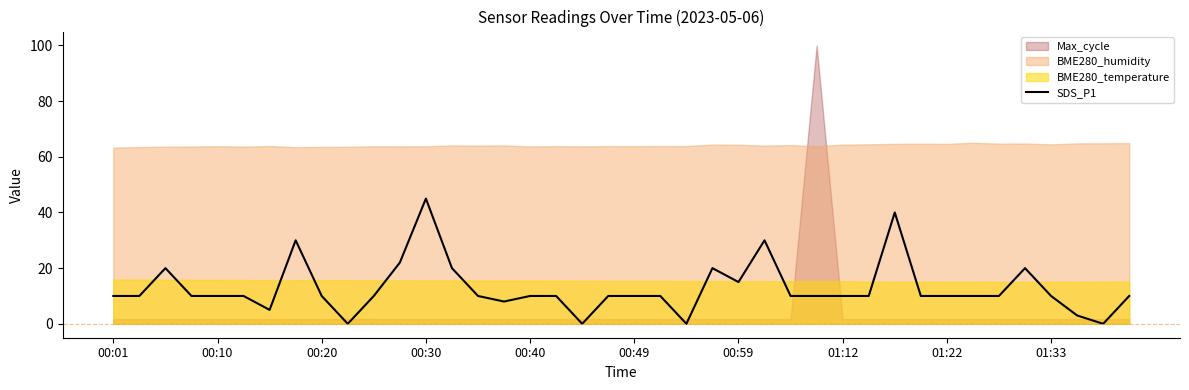

Is it true that the value at 38 is 0?

True